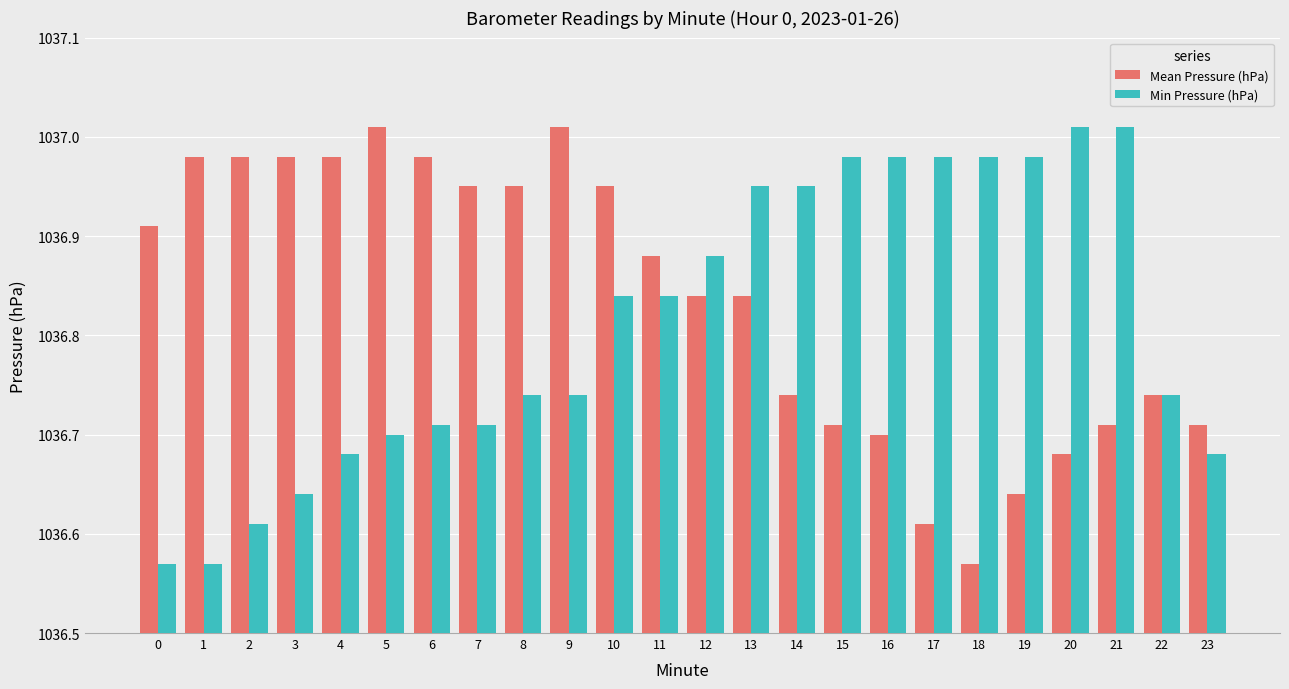

How many groups of bars are there?

24